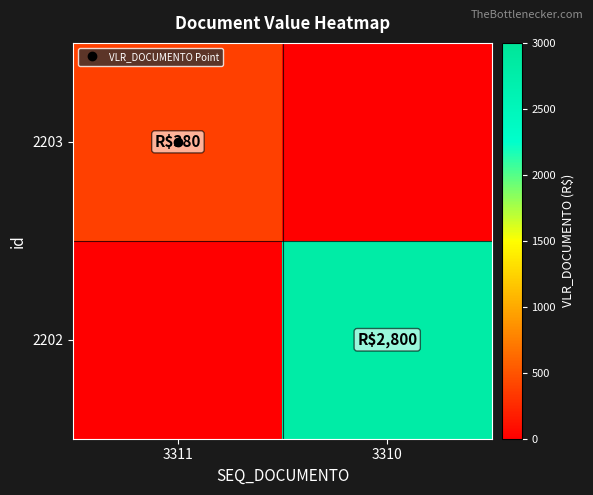

How many data points does each series have?

2